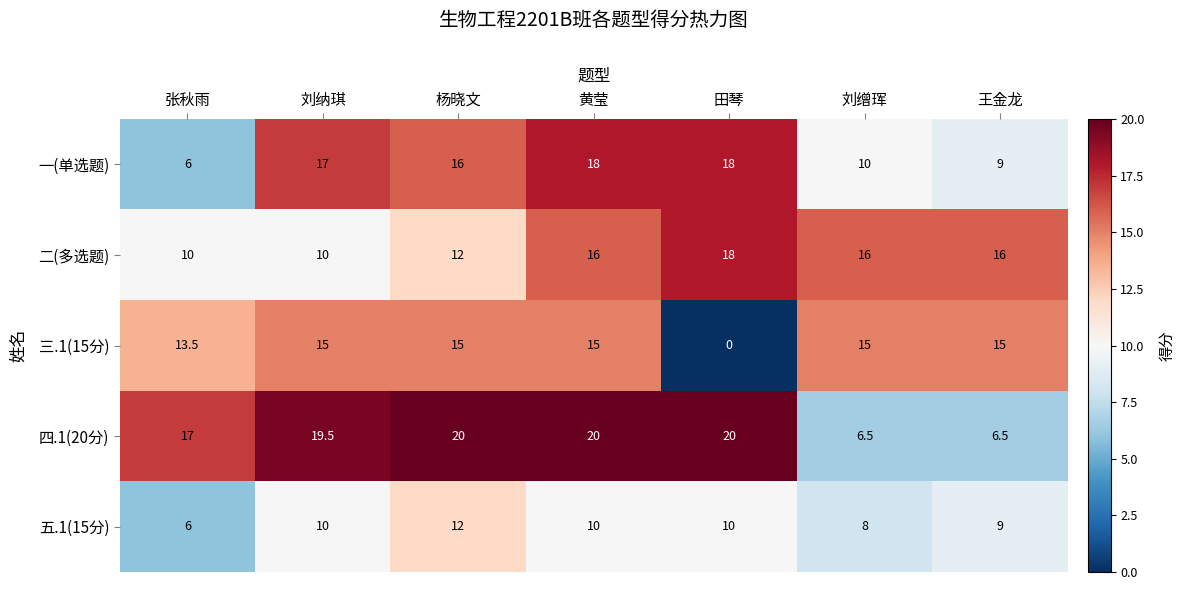

At which label does 四.1(20分) first exceed 19?

刘纳琪